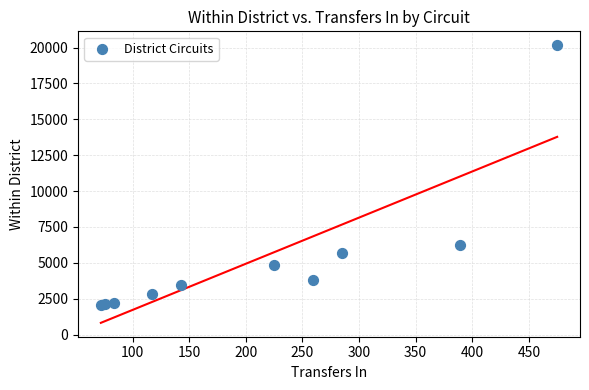

What Y value in the scatter plot is closest to 11094?

6241